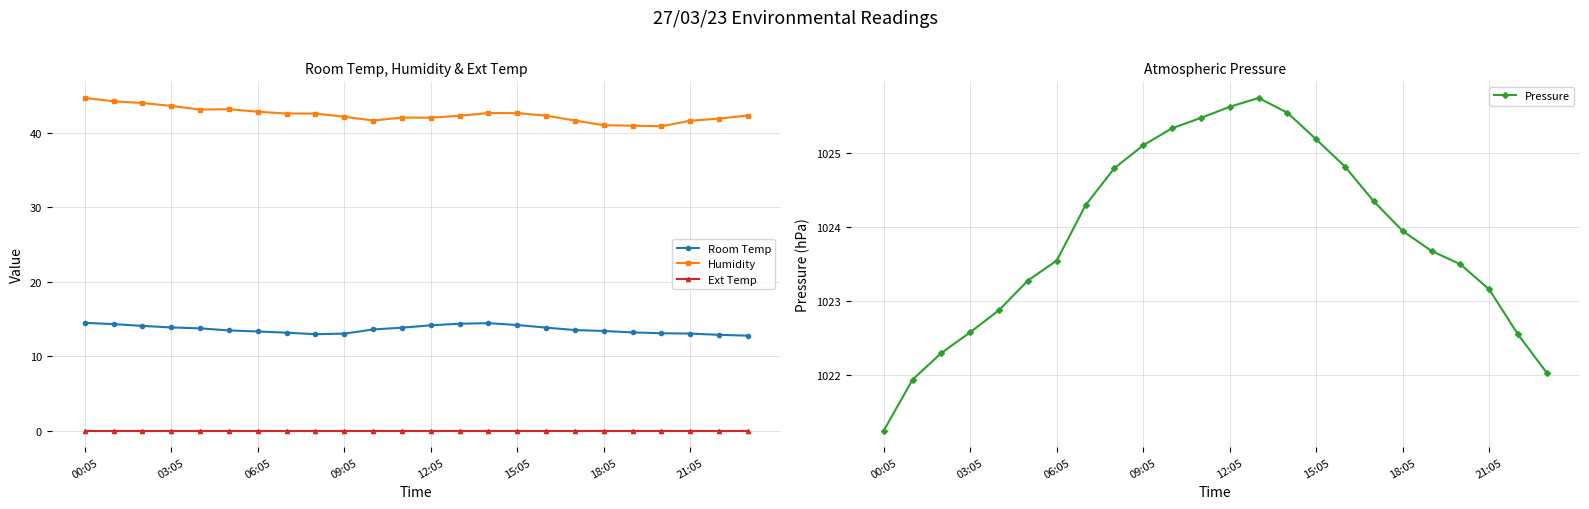

What is the approximate value of Humidity at 14?

42.6